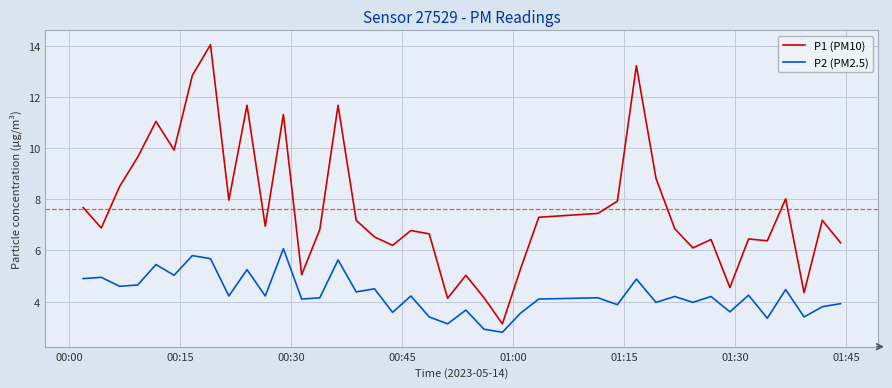

Which series has the largest total across all categories?

P1 (PM10)